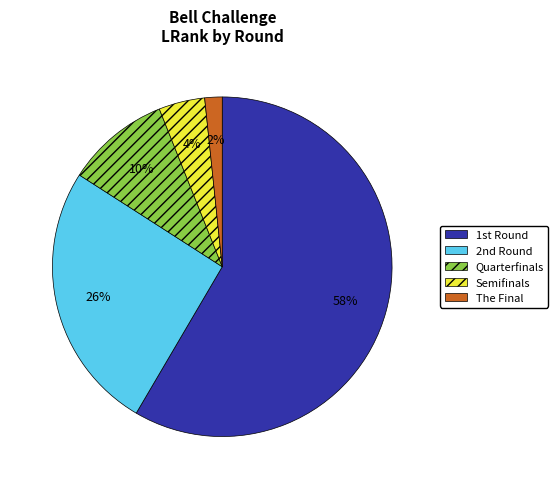

True or false: Quarterfinals accounts for 20% of the total.

False